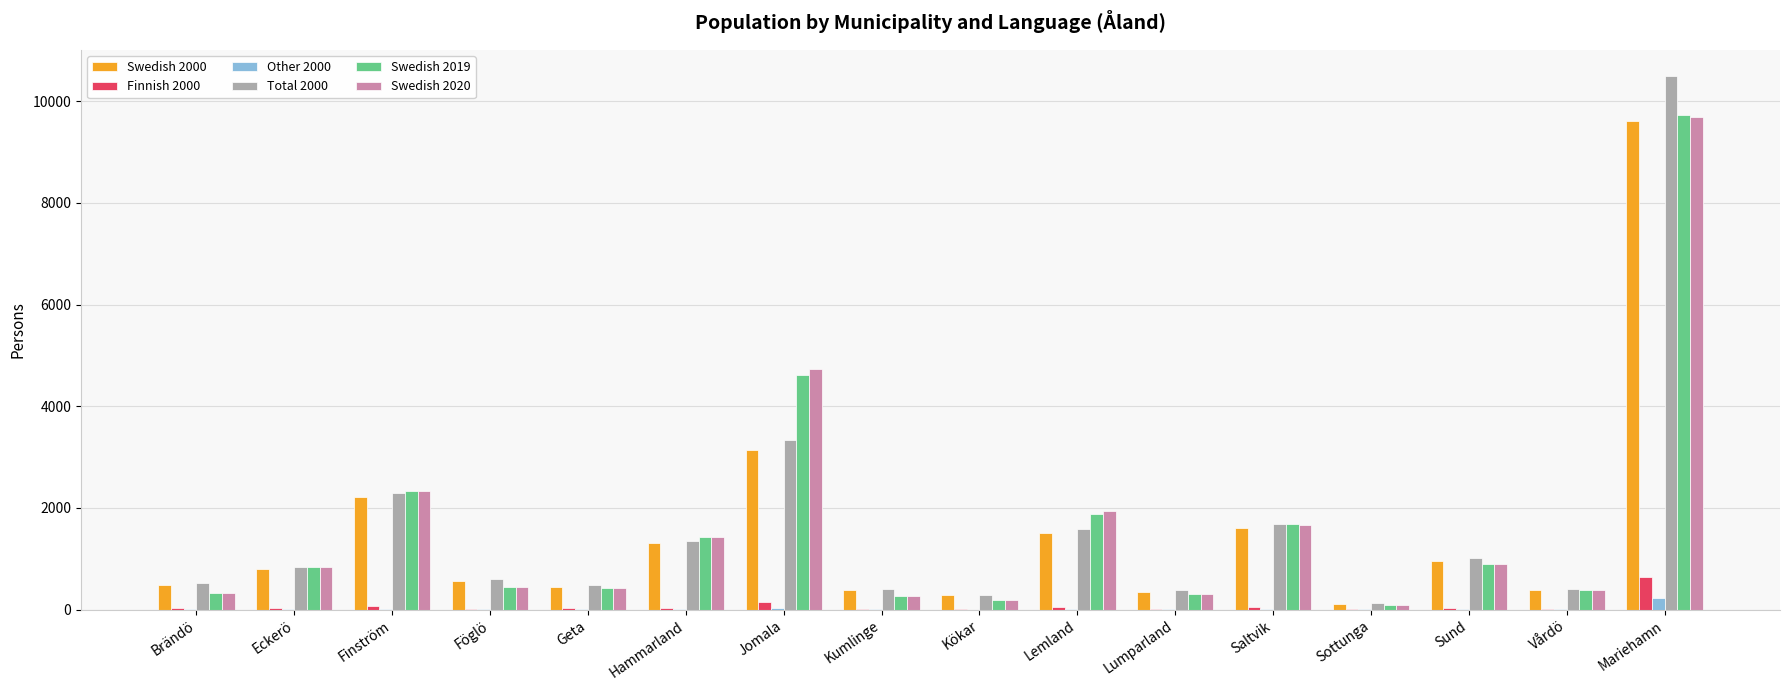

Is it true that Swedish 2019 equals 441 at Föglö?

True